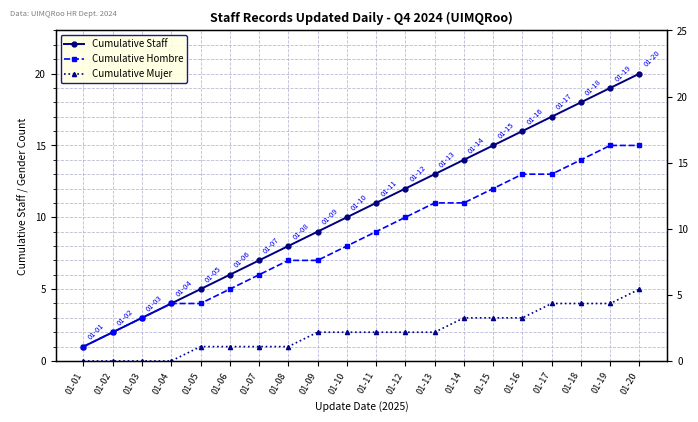

List the series in order of their overall mean, highest first.

Cumulative Staff, Cumulative Hombre, Cumulative Mujer